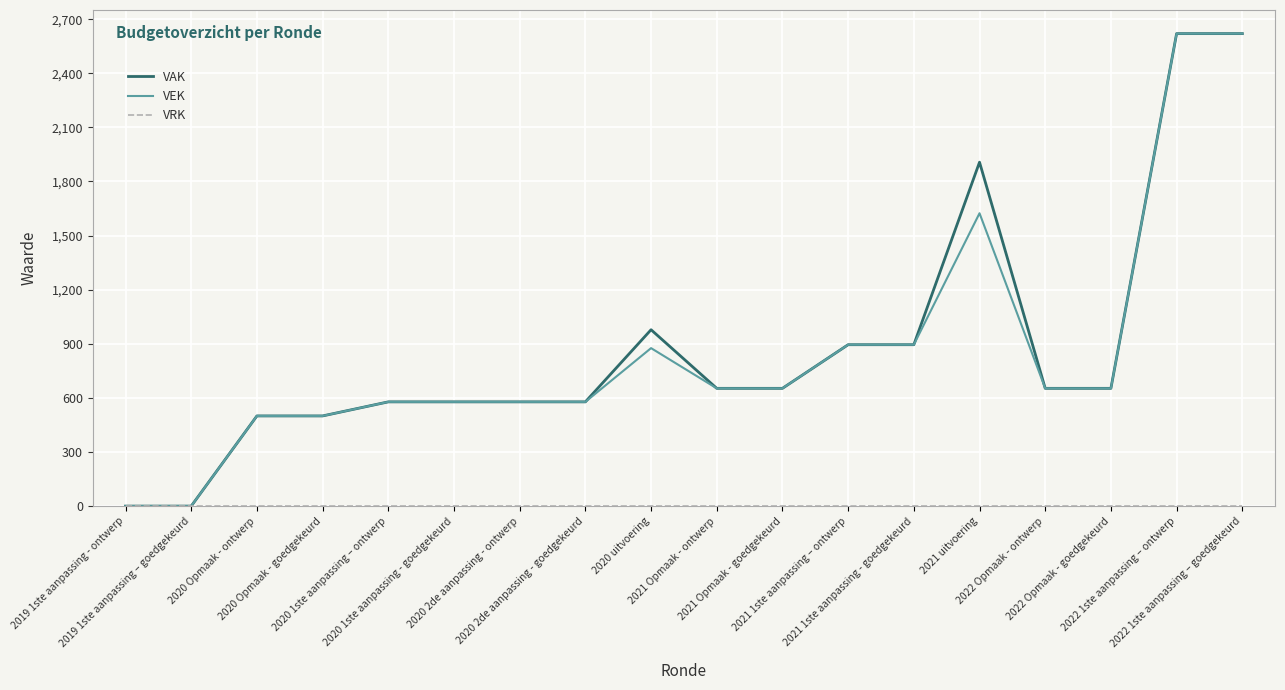

What is the maximum value shown in the chart?

2620